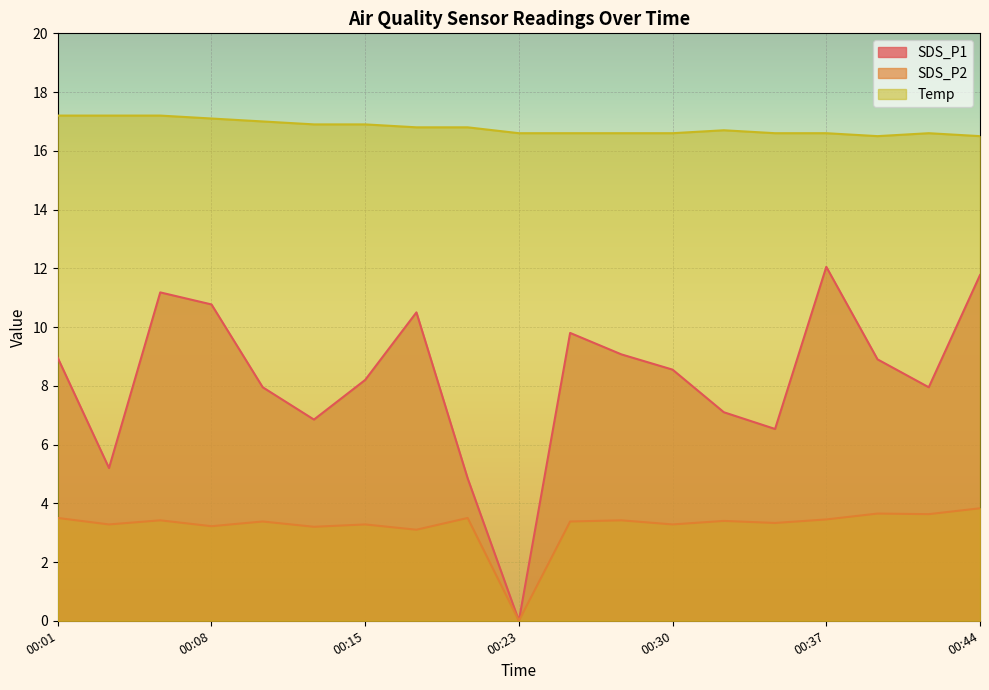

How many series are shown in this chart?

3